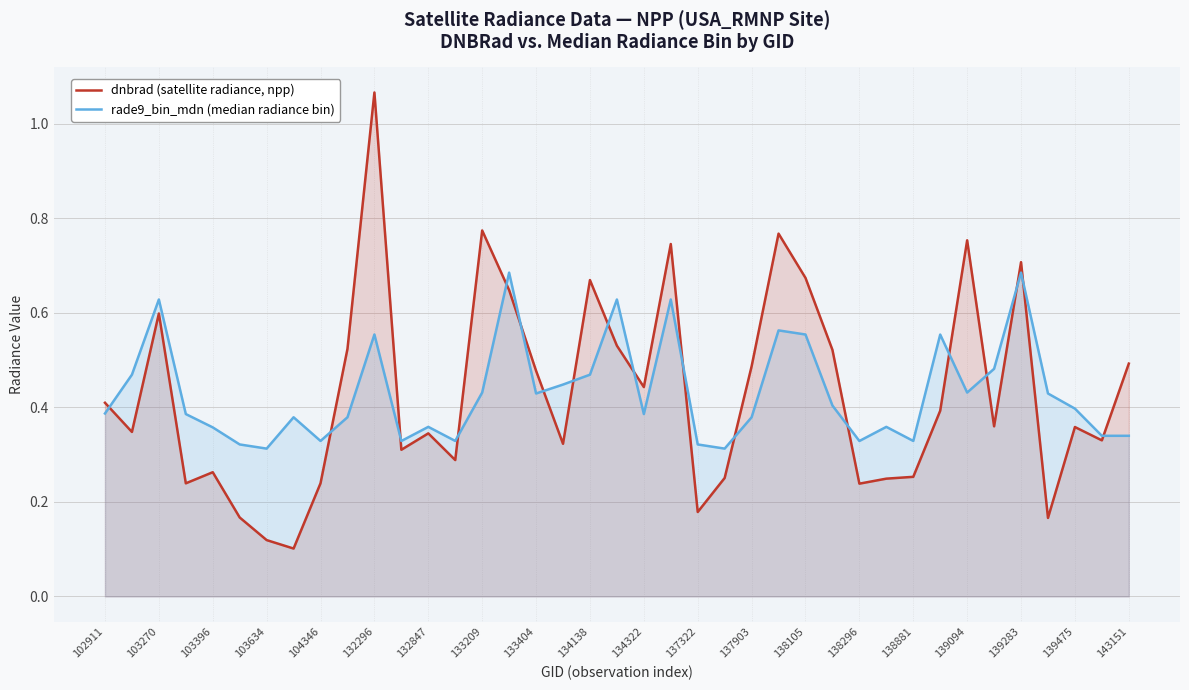

What are all the series names shown in the legend?

dnbrad (satellite radiance, npp), rade9_bin_mdn (median radiance bin)